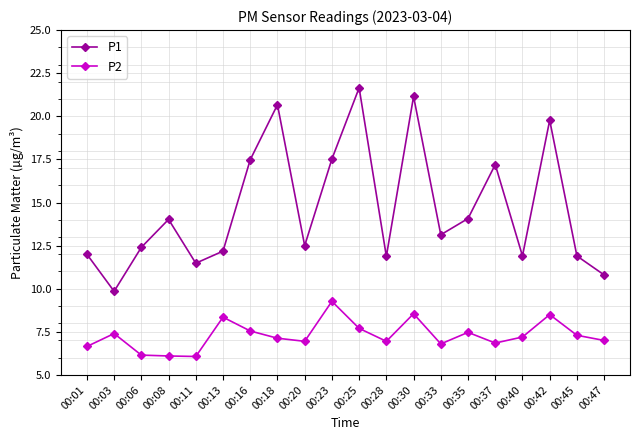

Is this an area chart (filled region under the line)?

No